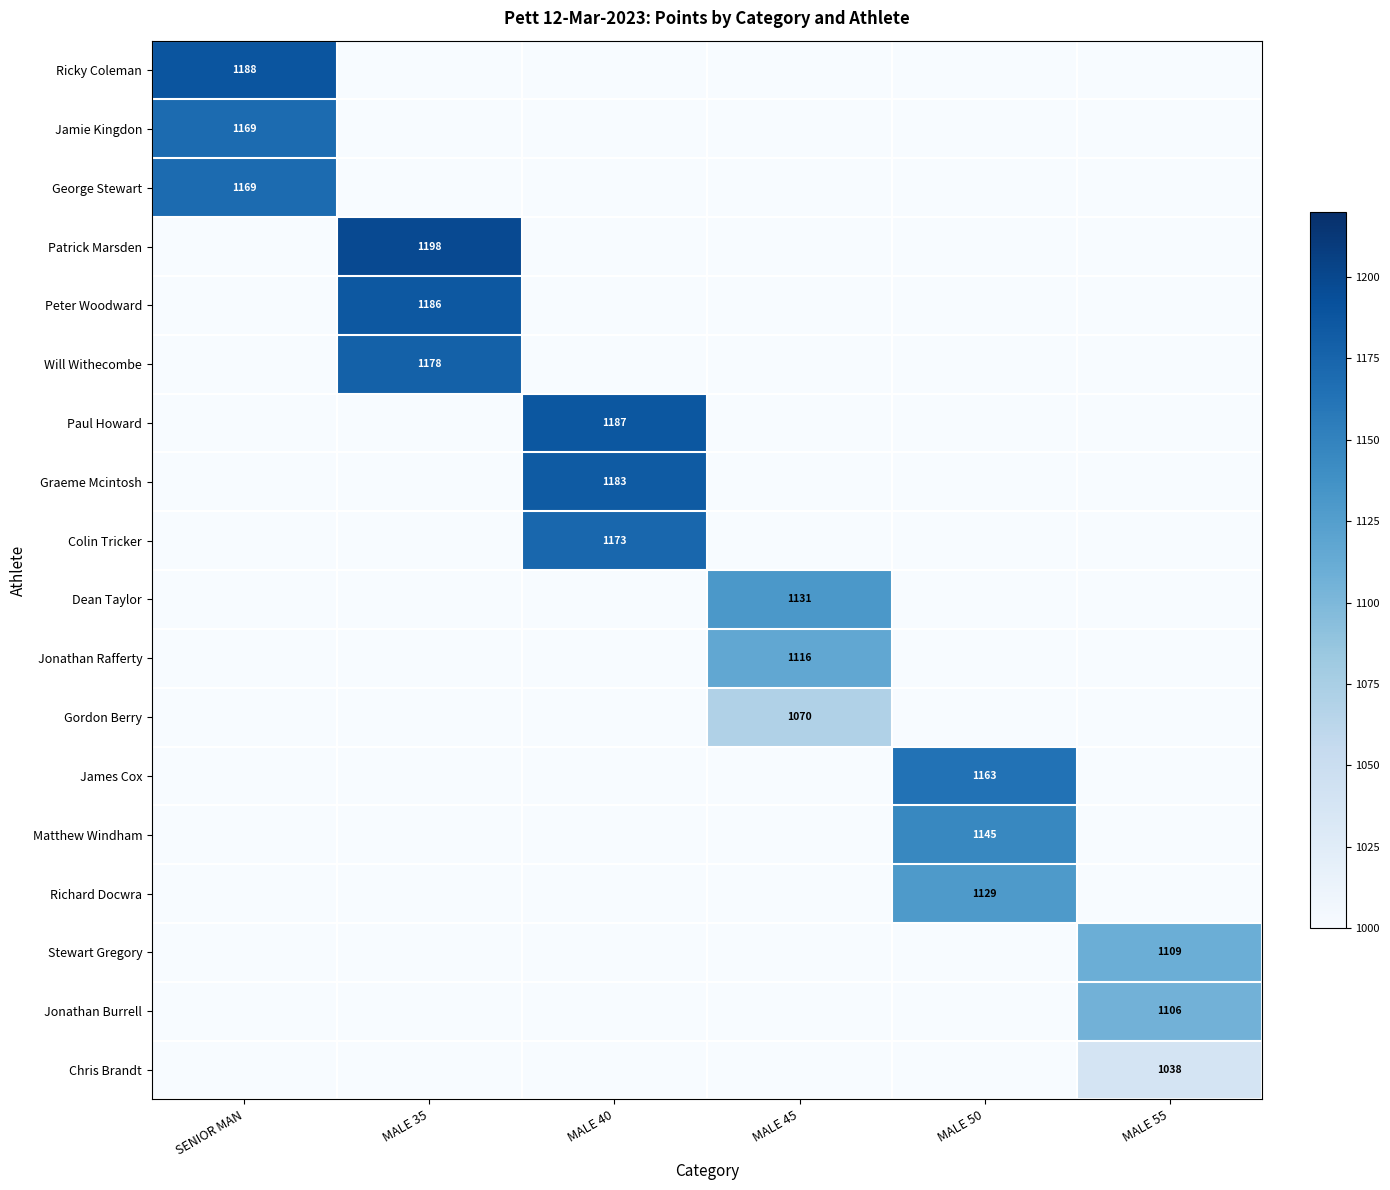

The value of Chris Brandt at MALE 55 is 1038. True or false?

True